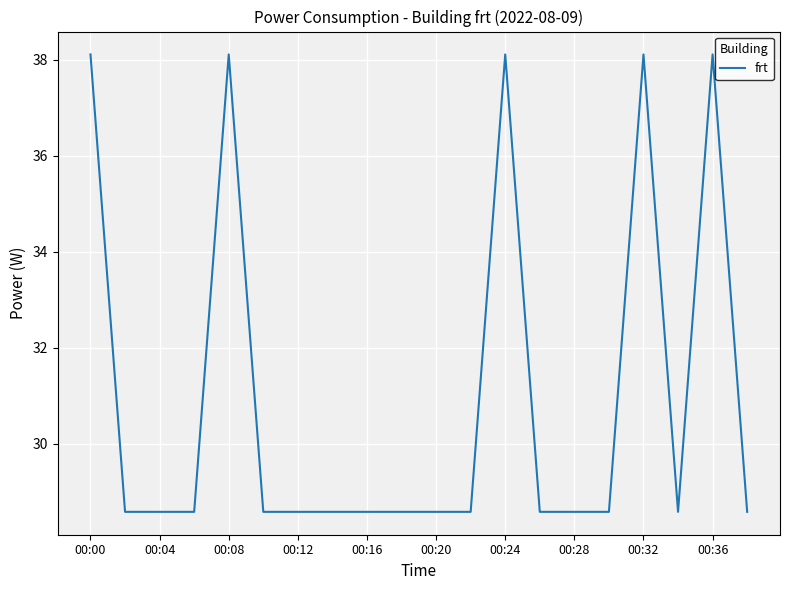

What is the greatest value displayed?

38.1